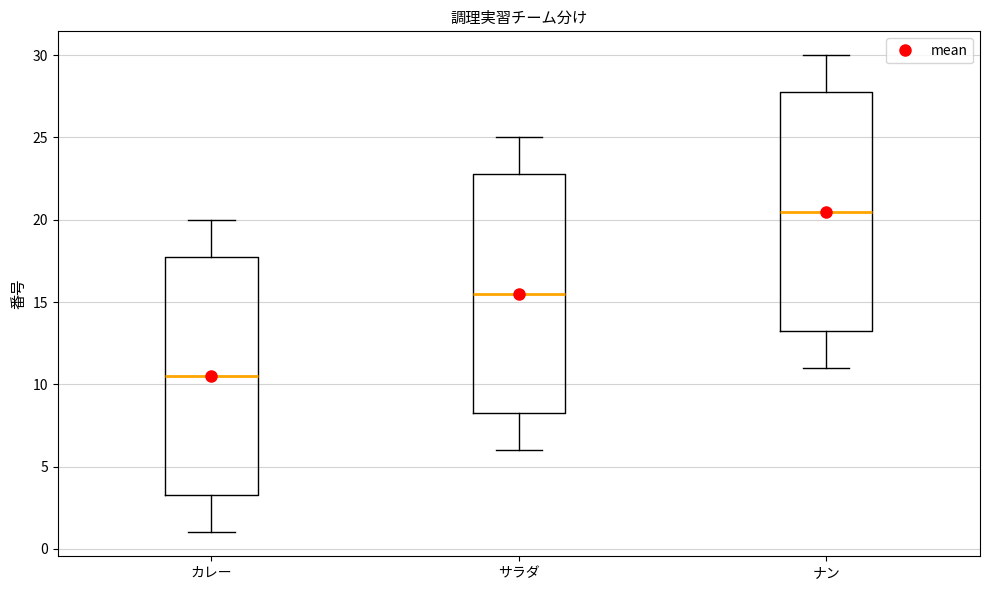

Which box's median line is the highest?

ナン